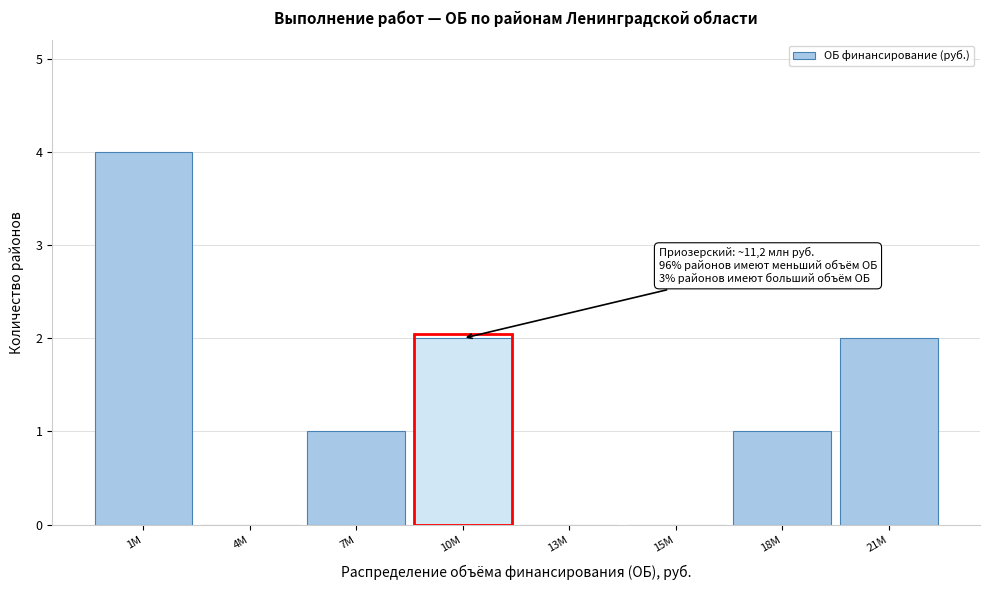

Reading left to right, transcribe all the data shown in this chart.

1M=4	4M=0	7M=1	10M=2	13M=0	15M=0	18M=1	21M=2